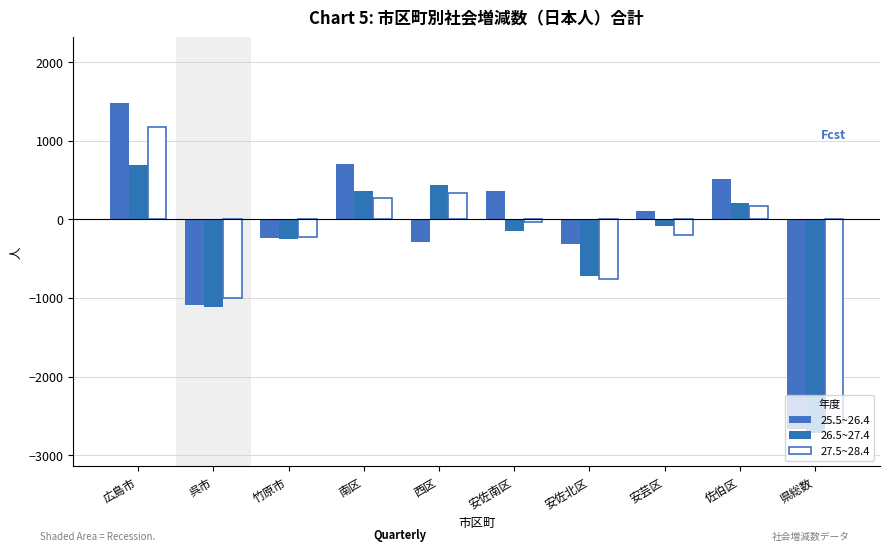

What is the sum of the 27.5~28.4 values at 呉市 and 広島市?

169